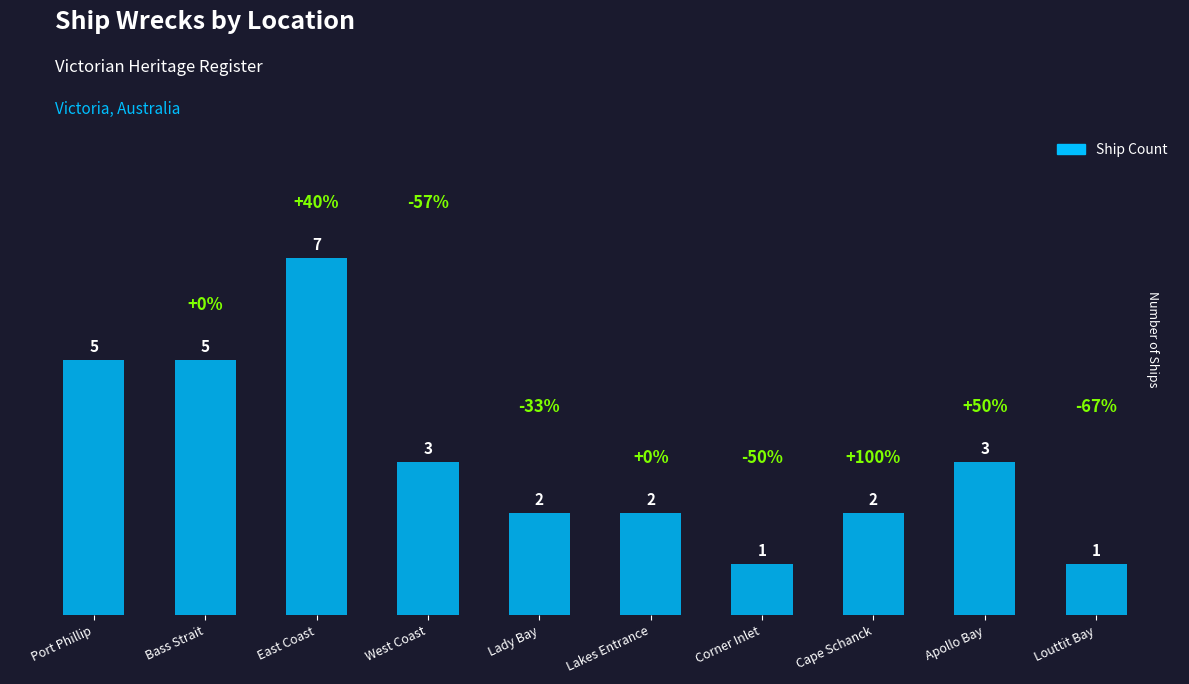

At which category does the chart reach its peak across all series?

East Coast